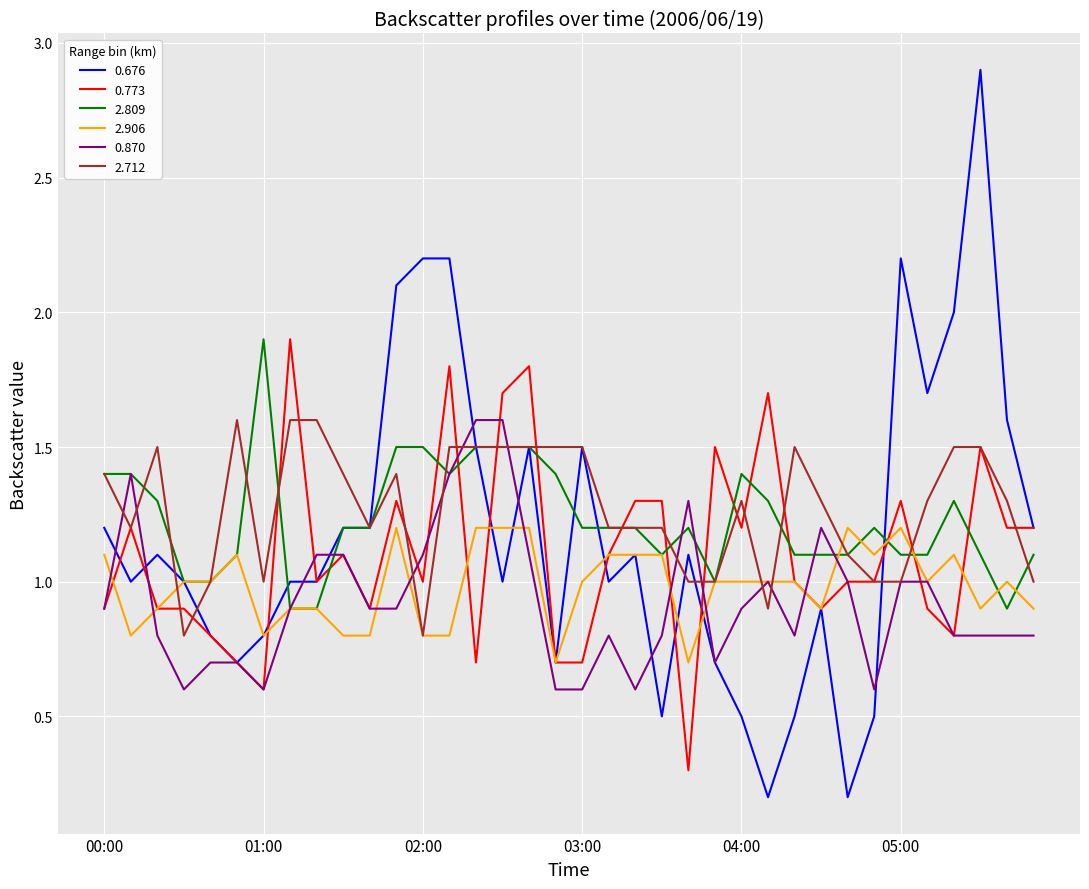

Which series has the widest spread of values?

0.676